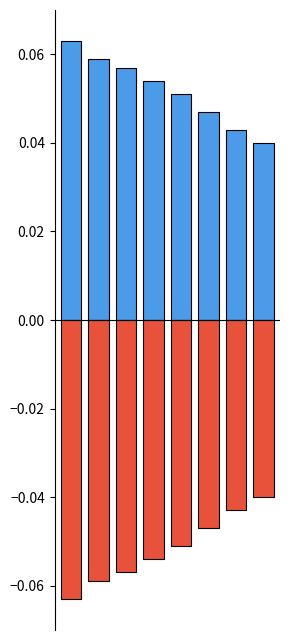

Count the number of categories in the chart.

8